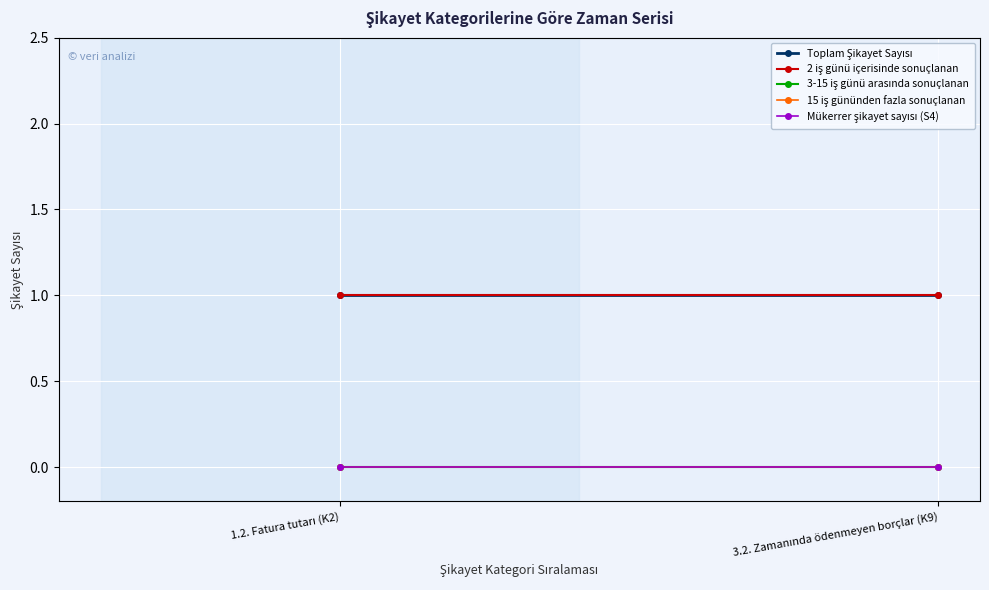

Between 3.2. Zamanında ödenmeyen borçlar (K9) and 1.2. Fatura tutarı (K2), which is larger?

3.2. Zamanında ödenmeyen borçlar (K9)